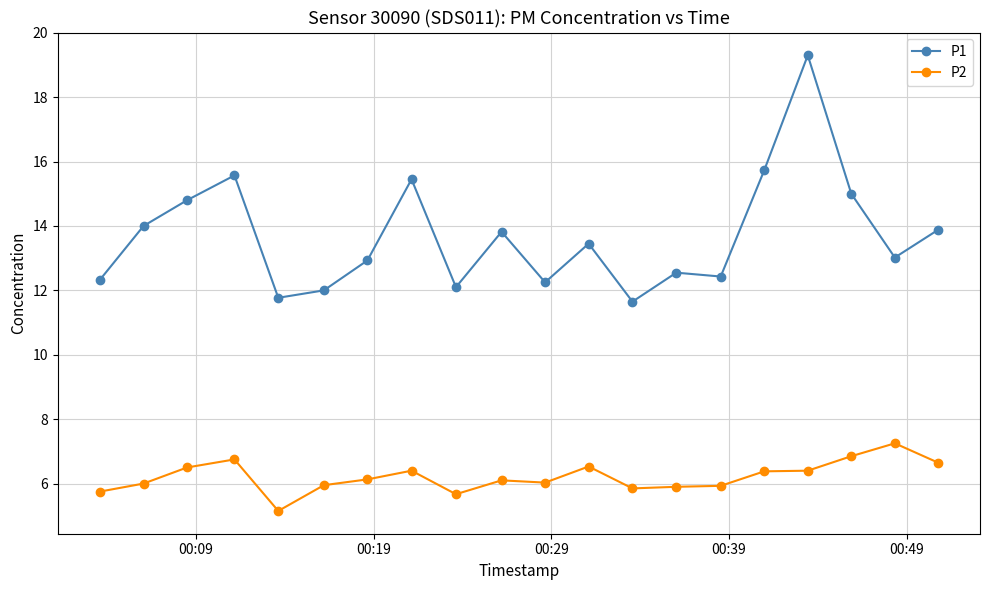

Count the number of data series in this chart.

2